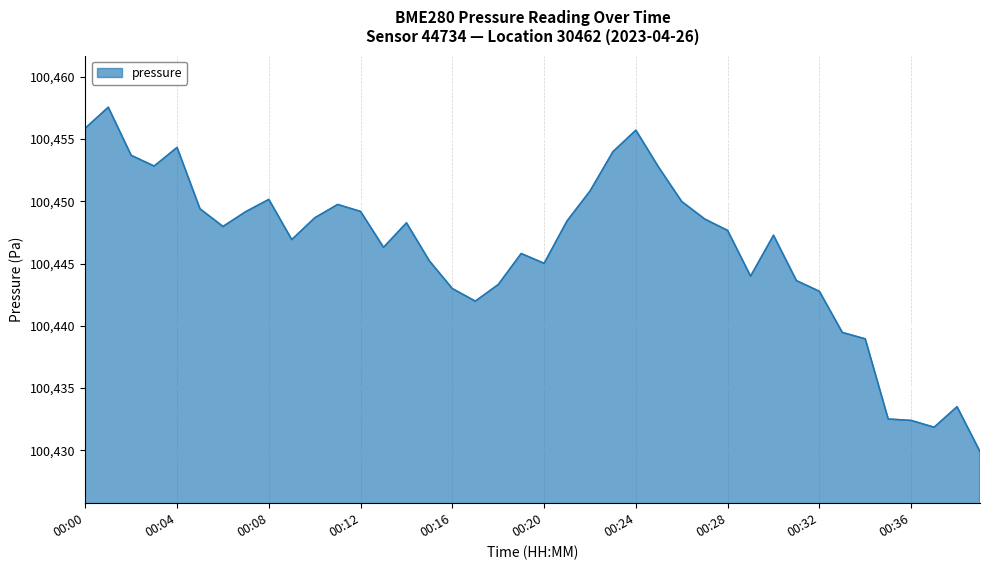

What is the difference between the maximum and minimum values?

27.7